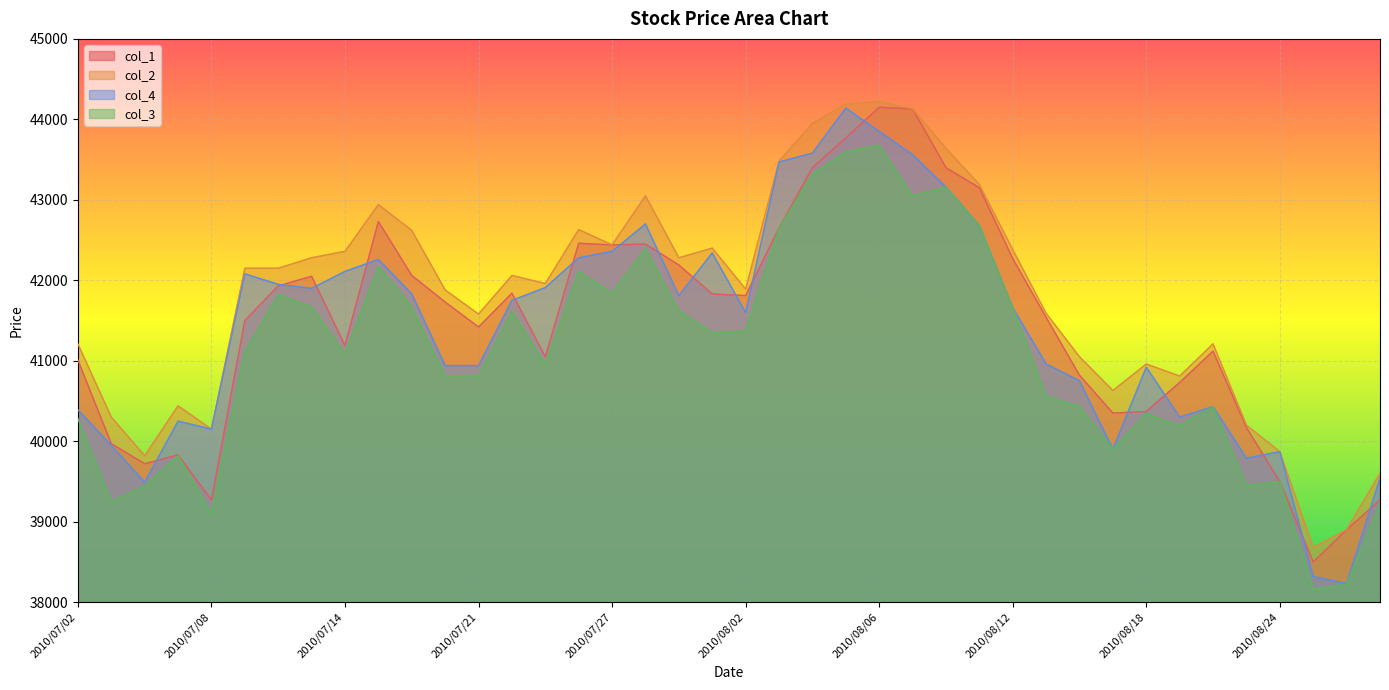

List the labels in order of col_2 value, largest first.

2010/08/06, 2010/08/05, 2010/08/09, 2010/08/04, 2010/08/10, 2010/08/03, 2010/08/11, 2010/07/28, 2010/07/15, 2010/07/26, 2010/07/16, 2010/07/27, 2010/07/30, 2010/08/12, 2010/07/14, 2010/07/13, 2010/07/29, 2010/07/09, 2010/07/12, 2010/07/22, 2010/07/23, 2010/08/02, 2010/07/20, 2010/08/13, 2010/07/21, 2010/07/02, 2010/08/20, 2010/08/16, 2010/08/18, 2010/08/19, 2010/08/17, 2010/07/07, 2010/07/05, 2010/08/23, 2010/07/08, 2010/08/24, 2010/07/06, 2010/08/27, 2010/08/26, 2010/08/25